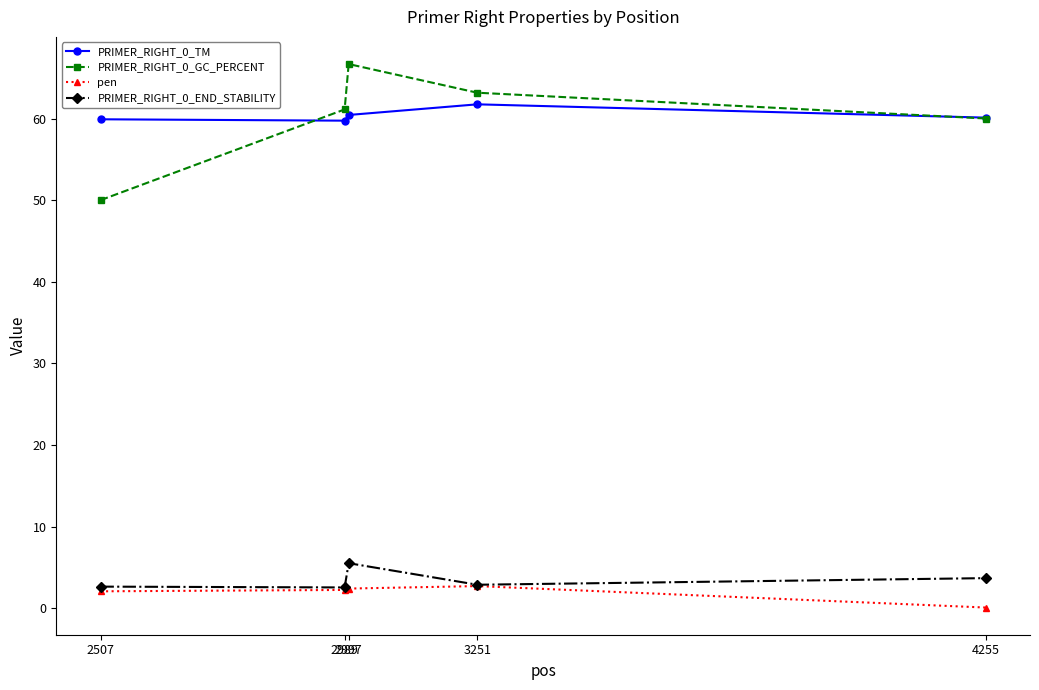

Which series has the largest range (max minus min)?

PRIMER_RIGHT_0_GC_PERCENT